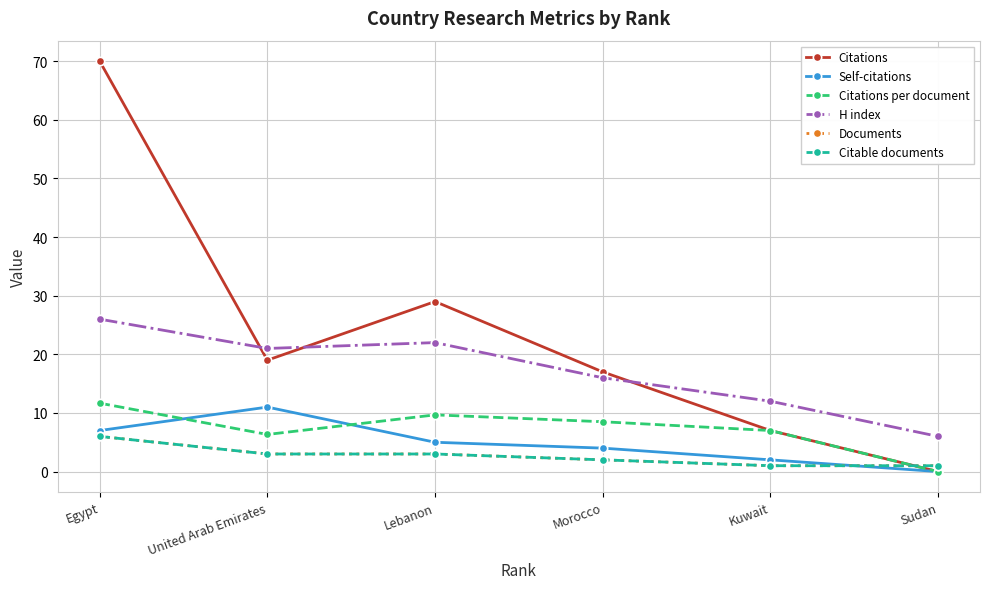

Does the chart have visible grid lines?

Yes